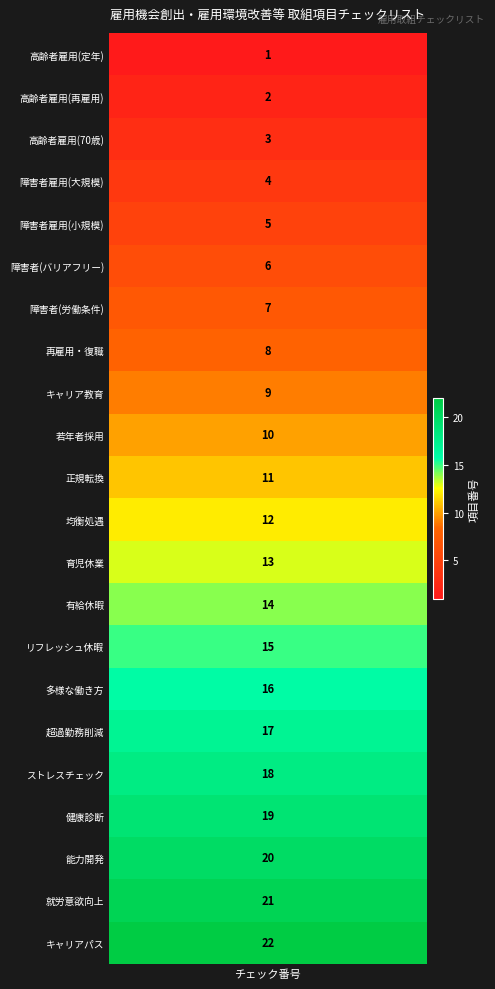

What is the change in value from 7 to 8?

+1